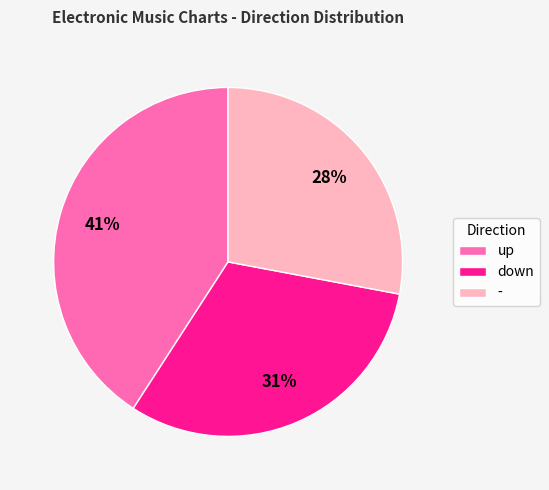

Which has a higher value, down or -?

down